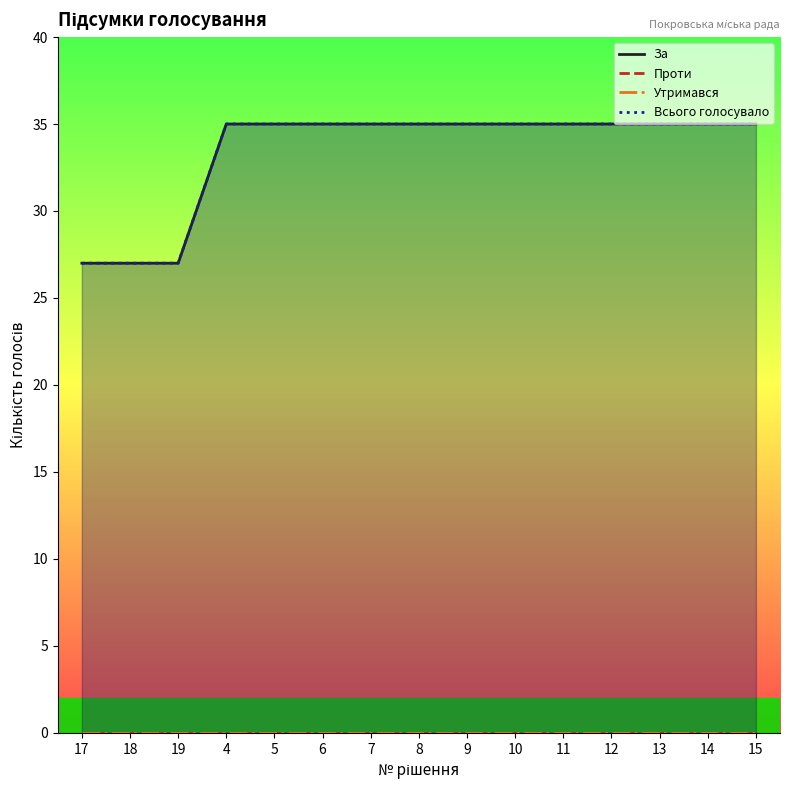

What is the sum of all Всього голосувало values?

501